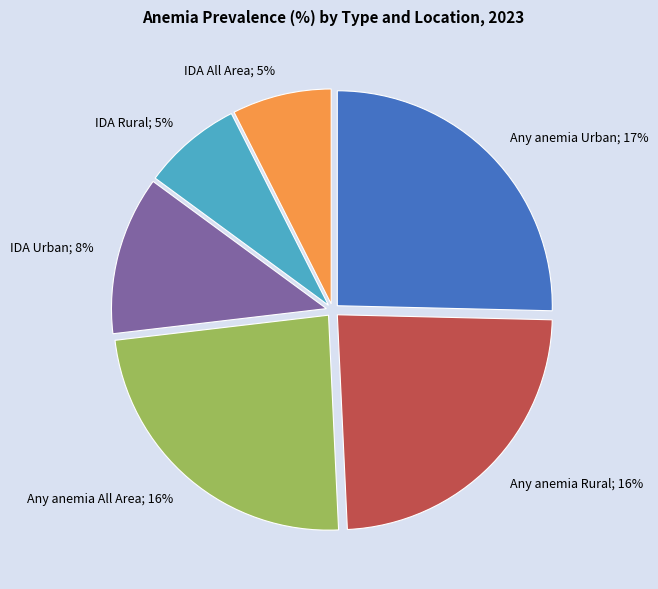

What is the change in value from IDA Urban; 8% to IDA All Area; 5%?

-3